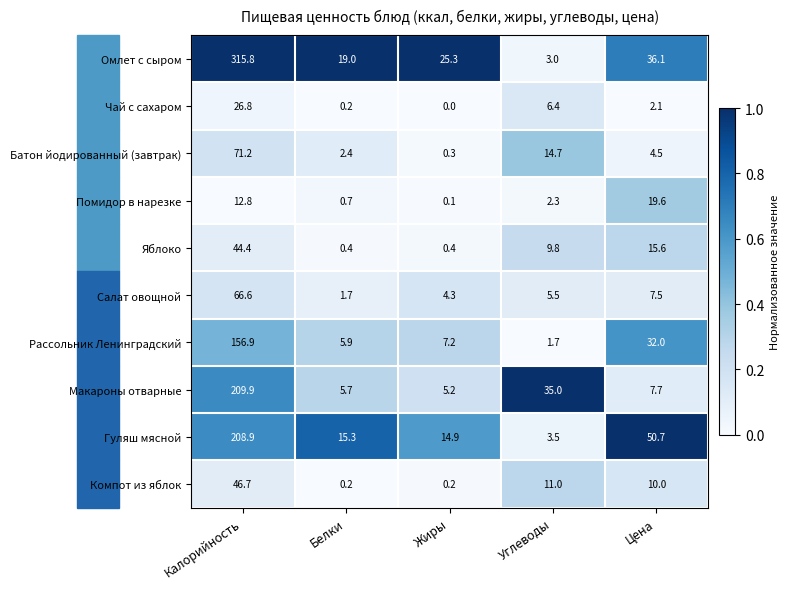

What is the difference between the second highest and second lowest values in the Компот из яблок series?

10.8